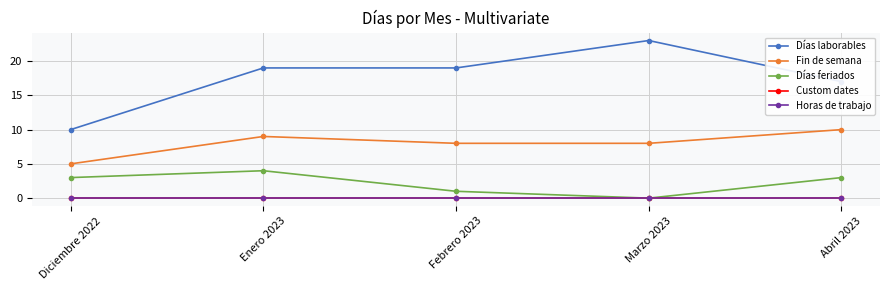

What is the sum of the Días feriados values at Diciembre 2022 and Enero 2023?

7